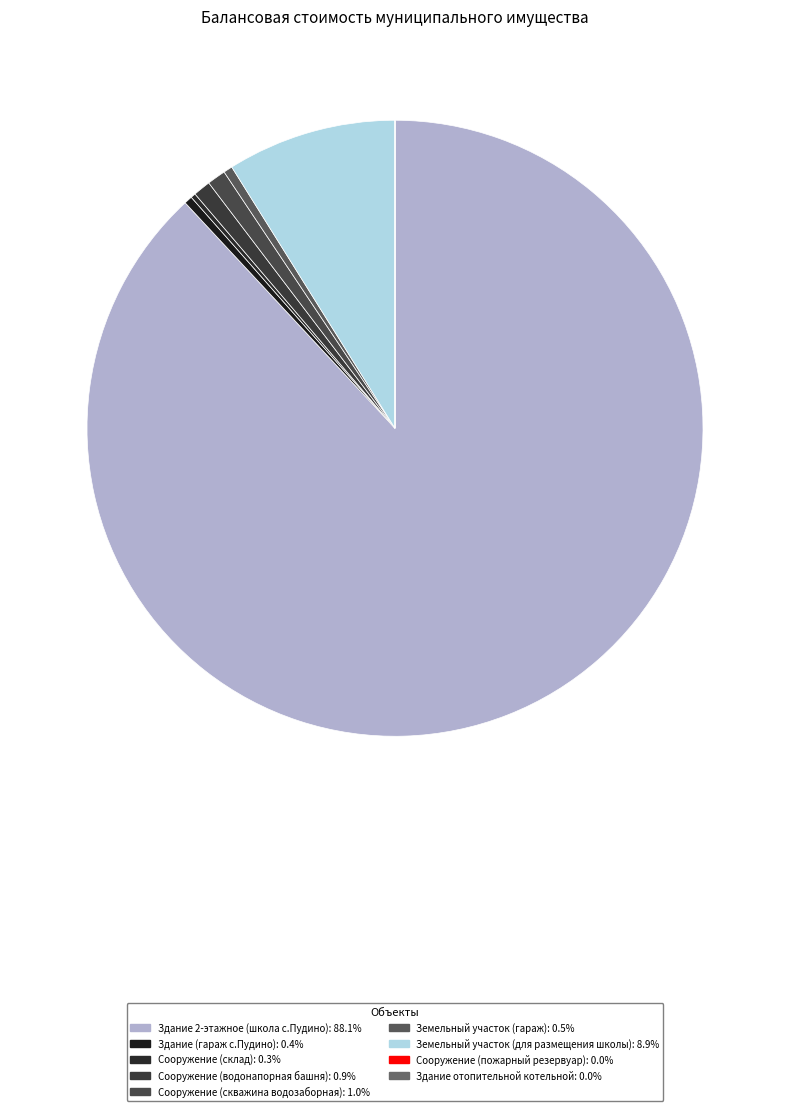

What is the change in value from Сооружение (водонапорная башня) to Сооружение (скважина водозаборная)?

+16860.9